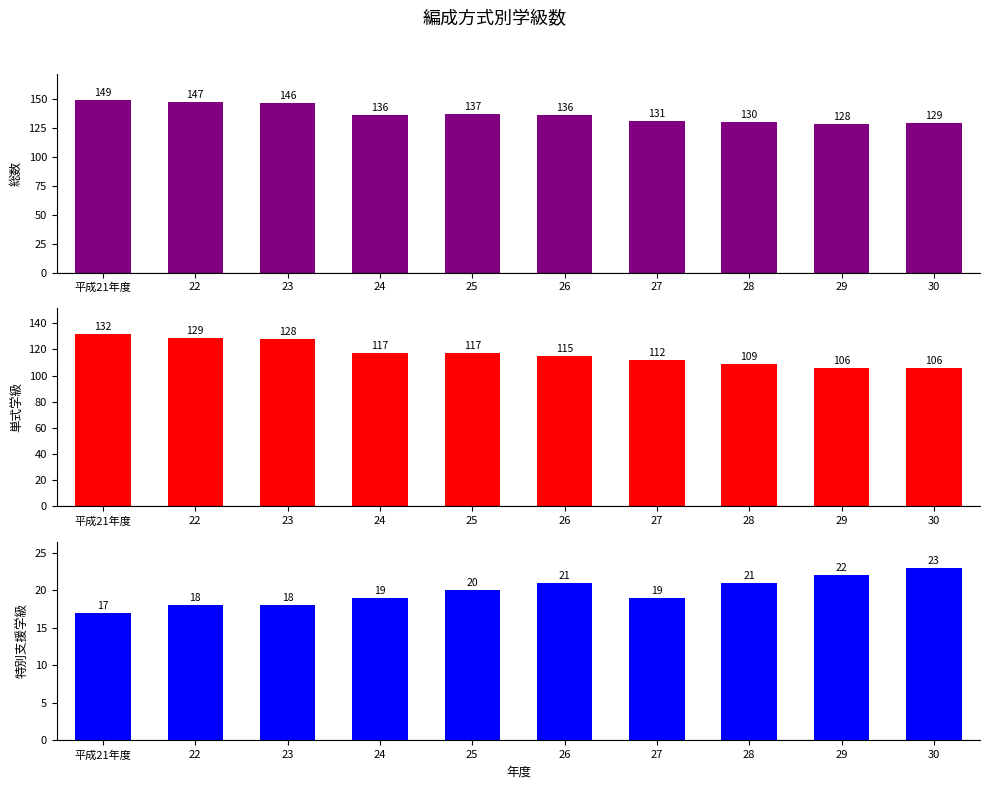

Reading left to right, extract all data points from this chart.

総数: 149	147	146	136	137	136	131	130	128	129
単式学級計: 132	129	128	117	117	115	112	109	106	106
特別支援学級計: 17	18	18	19	20	21	19	21	22	23